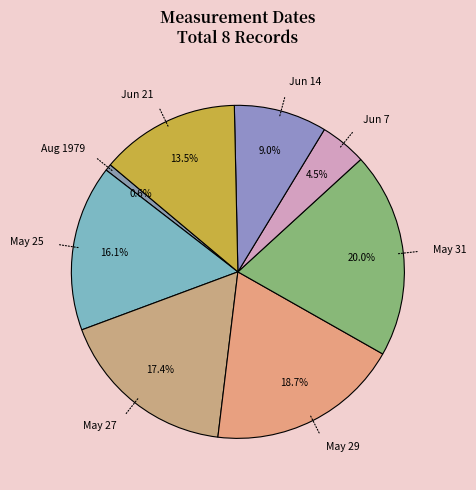

Does Jun 14 represent more than half of the total?

No